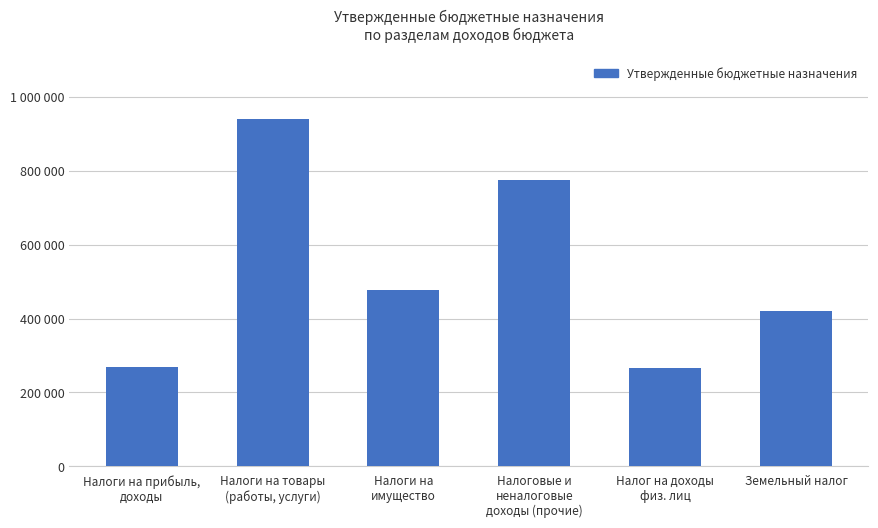

Does the chart contain any negative values?

No